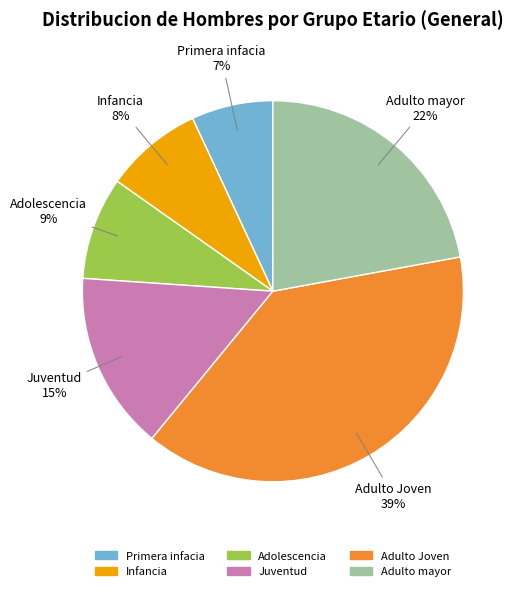

To the nearest percent, what is the difference between the largest and smallest slice percentages?

32%